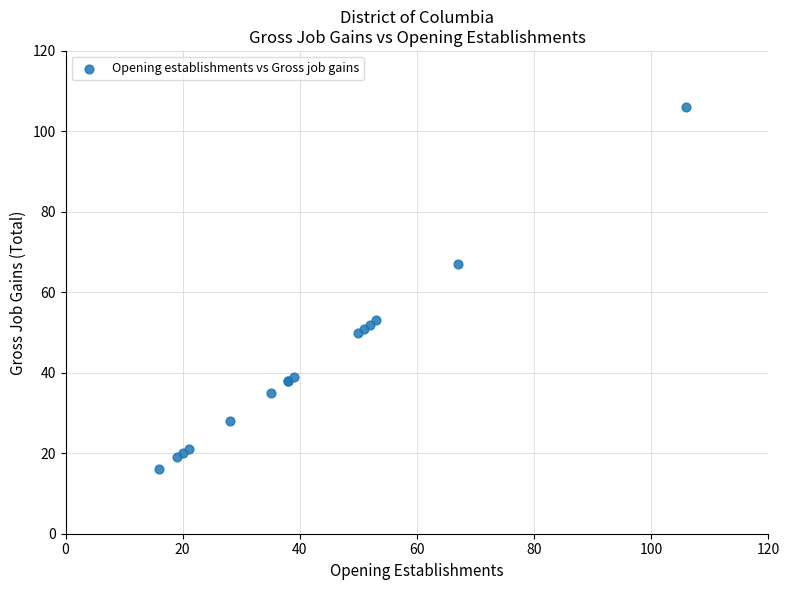

What Y value in the scatter plot is closest to 61?

67